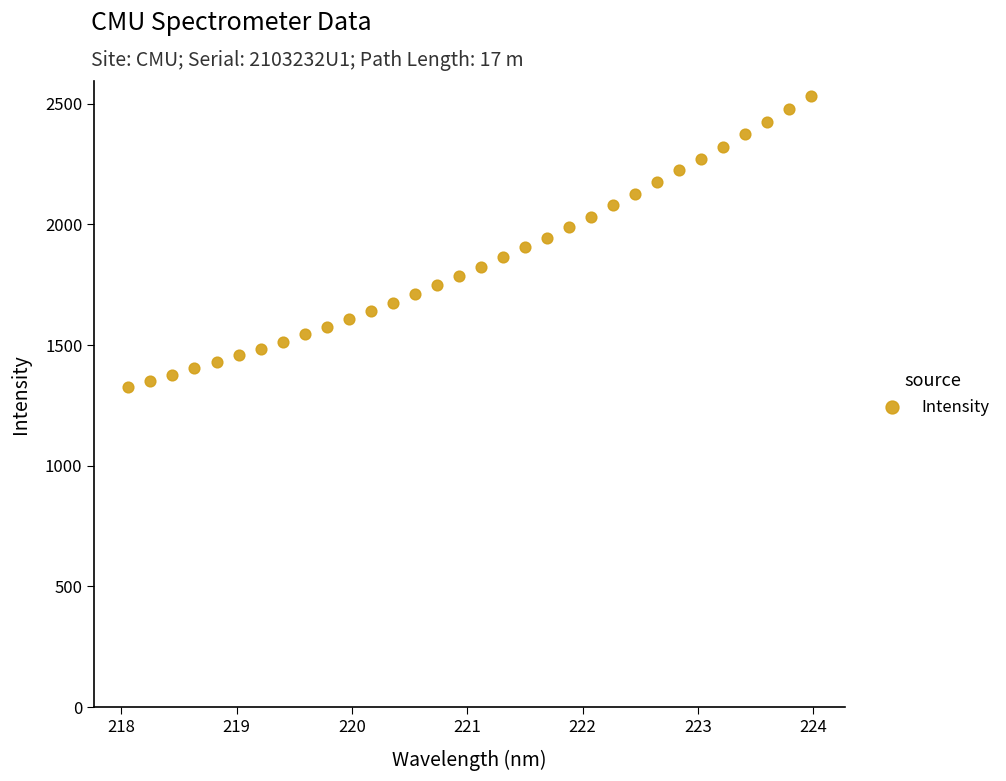

What is the range of X values (max minus min)?

5.9